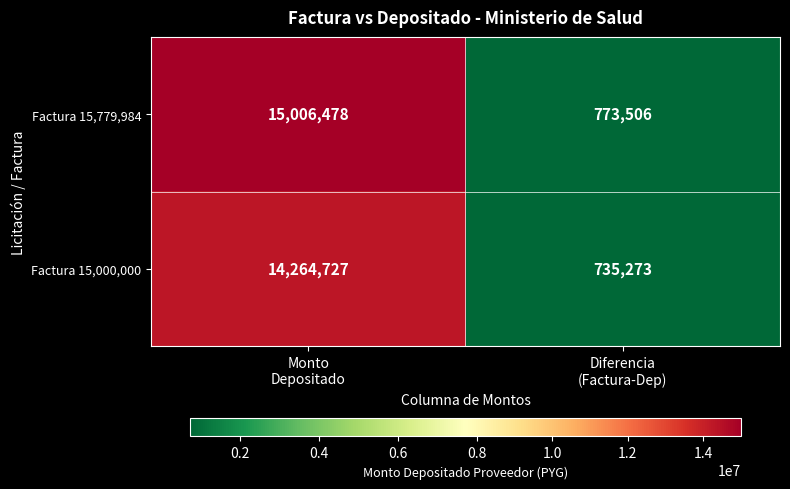

Rank the series by their average value, from highest to lowest.

Factura 15,779,984, Factura 15,000,000